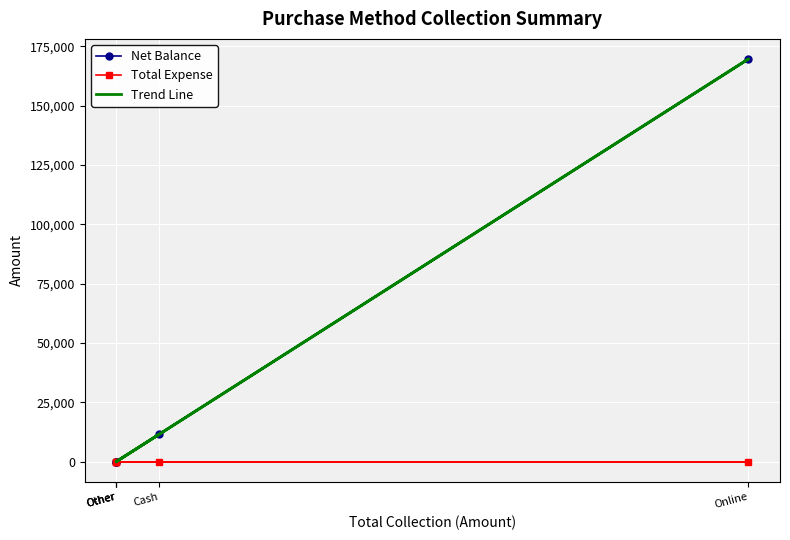

True or false: Total Expense has more than 2 points higher than both neighbors.

False